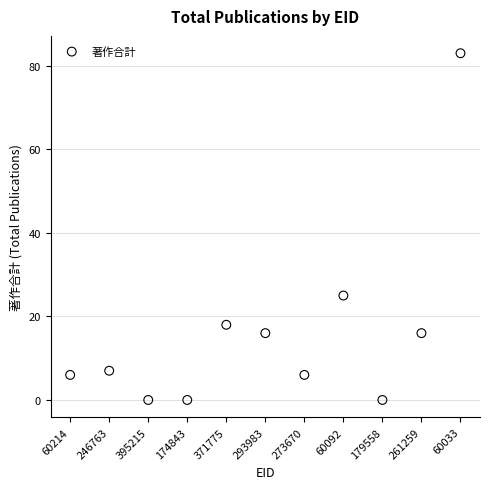

What is the range of Y values (max minus min)?

83